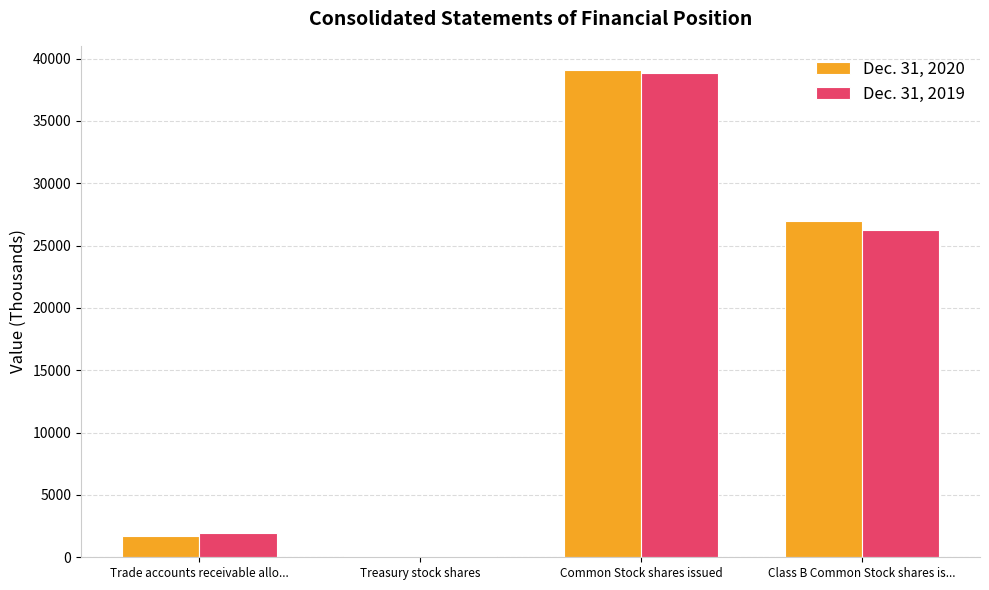

At which label does Dec. 31, 2019 reach its peak?

Common Stock shares issued